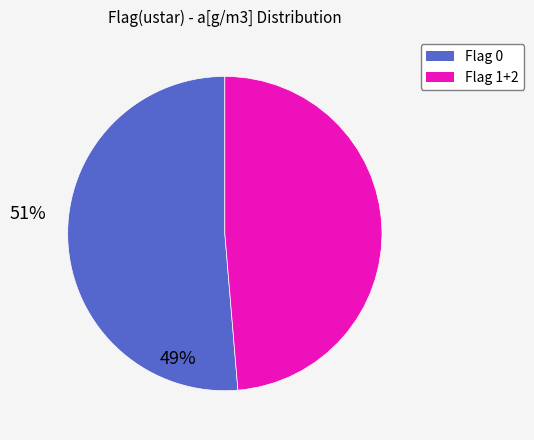

Does any single category account for the majority?

Yes